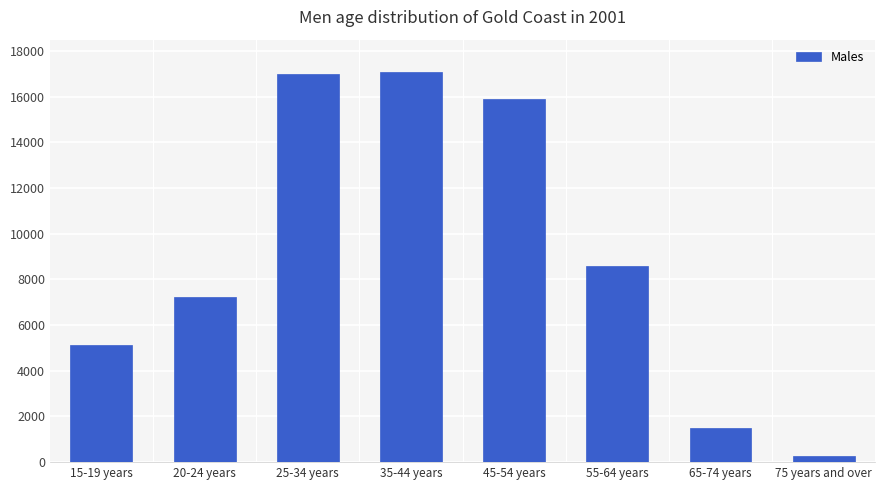

At which label is the value closest to 8663?

55-64 years